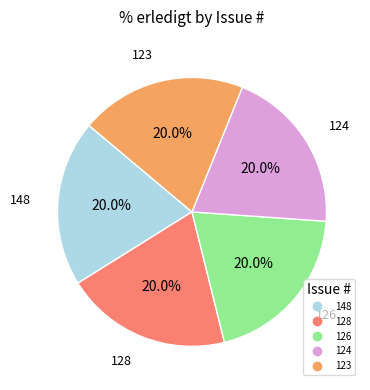

Is there any slice that represents more than half of the pie?

No